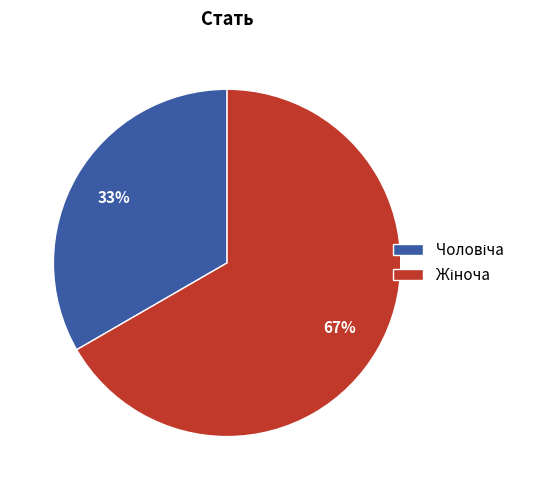

Is there any slice that represents more than half of the pie?

Yes